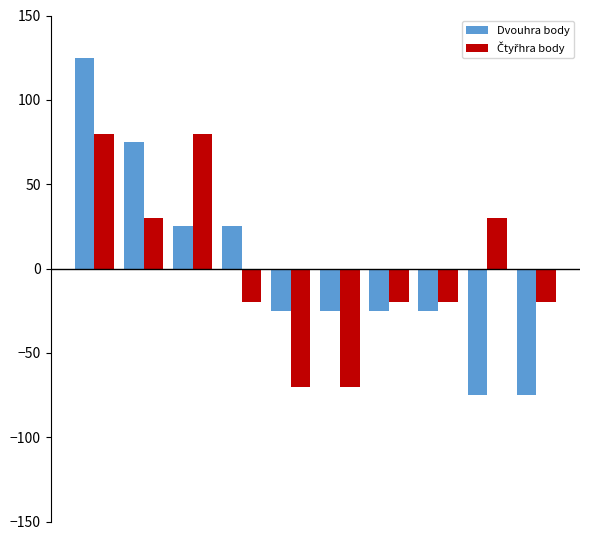

What is the lowest value of the Dvouhra body series?

-75